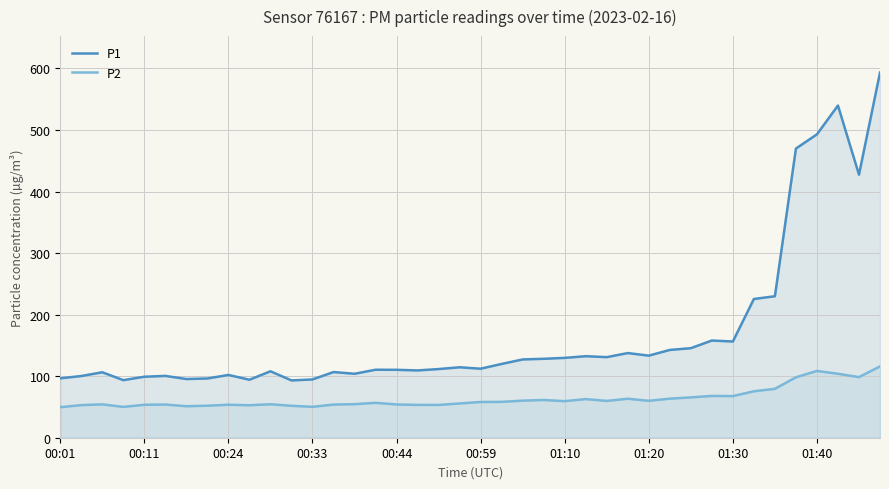

Is it true that P1 equals 103.9 at 14?

True